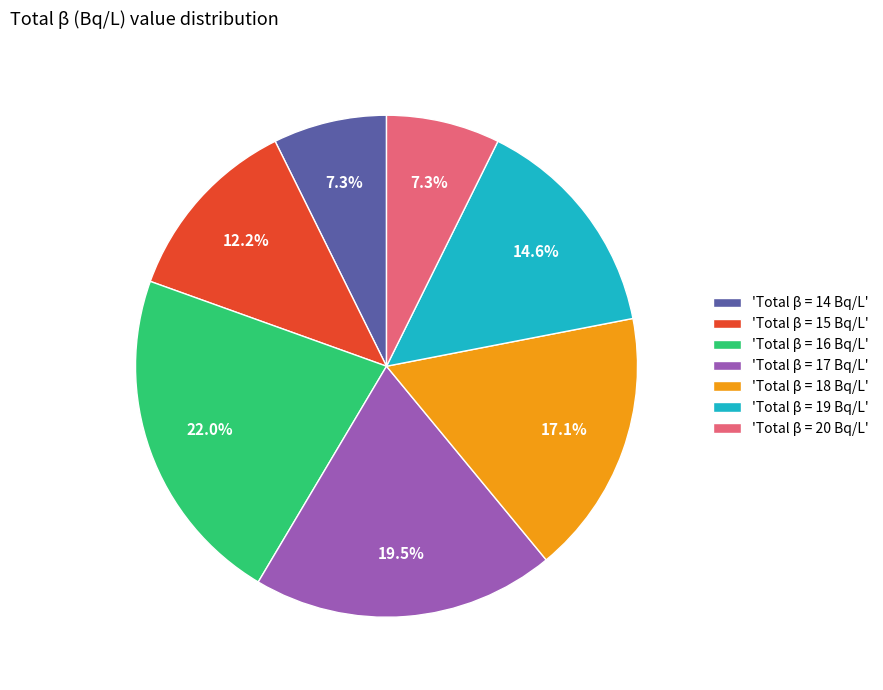

Count the number of slices in the pie.

7